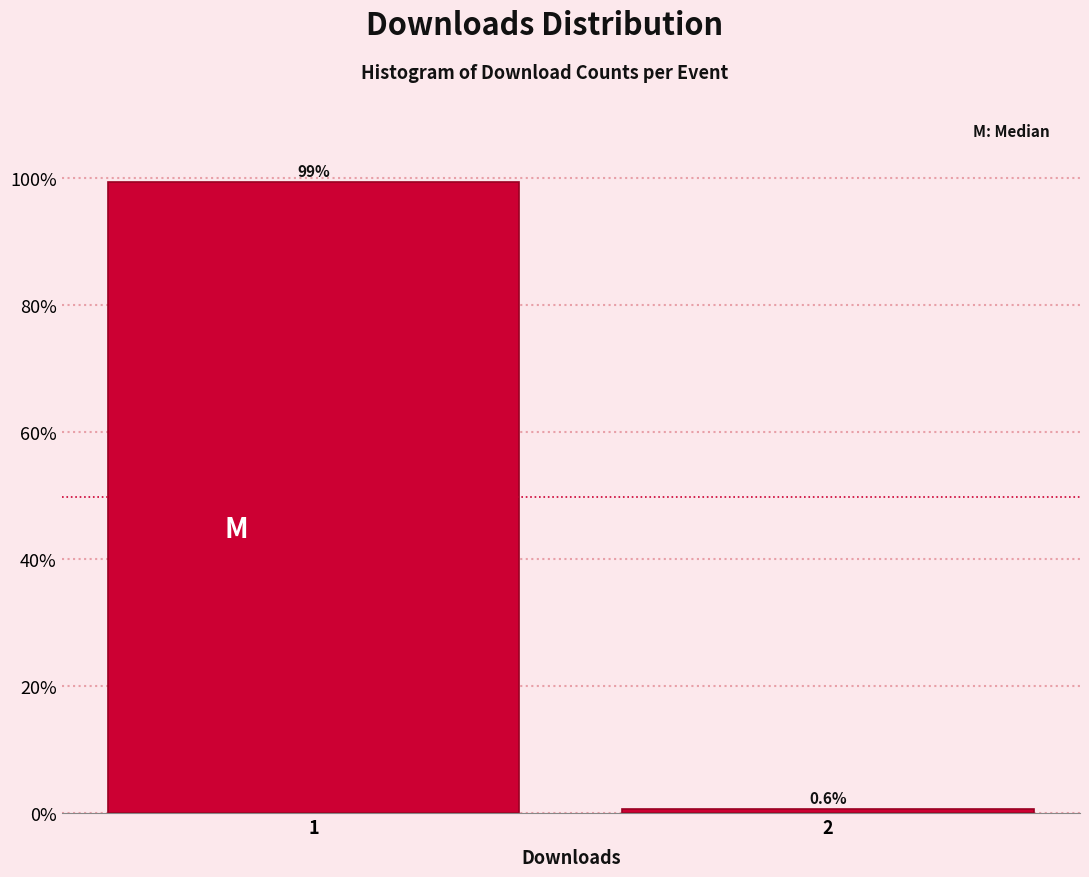

Reading right to left, what are all the values shown in this chart?

2=0.6	1=99.4